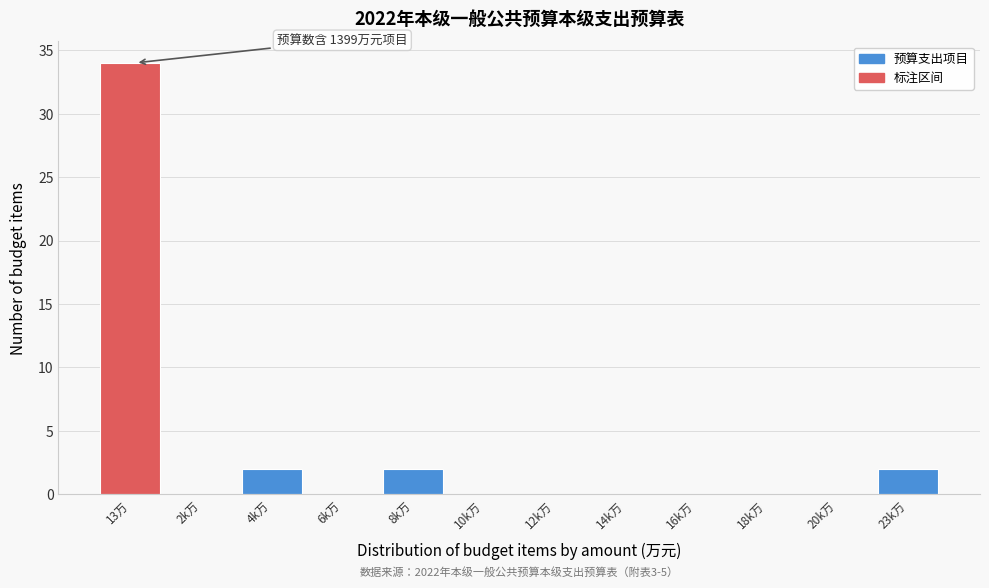

Reading left to right, what are all the values shown in this chart?

13万=34	2k万=0	4k万=2	6k万=0	8k万=2	10k万=0	12k万=0	14k万=0	16k万=0	18k万=0	20k万=0	23k万=2